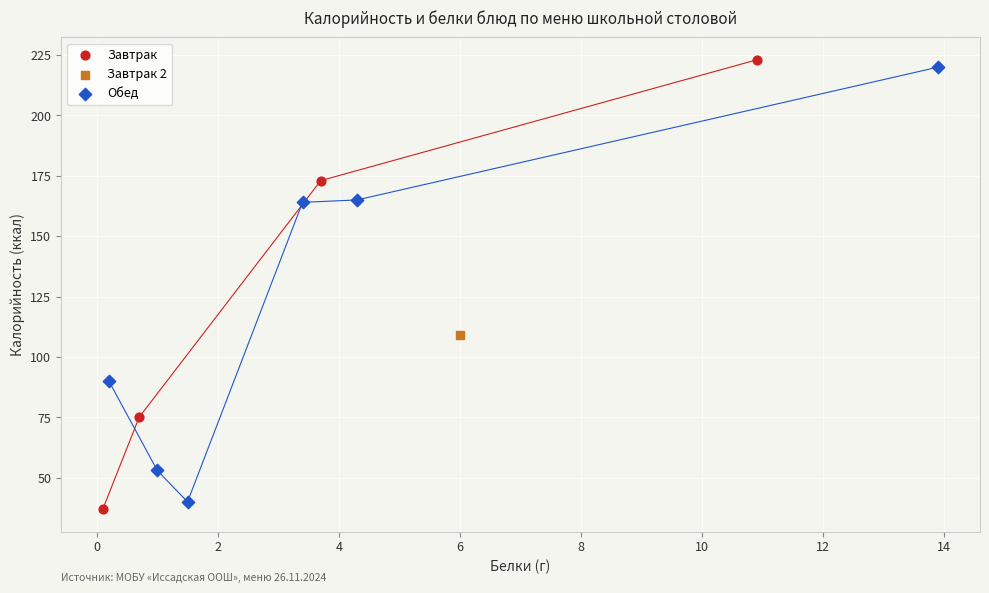

What are all the series names shown in the legend?

Завтрак, Завтрак 2, Обед